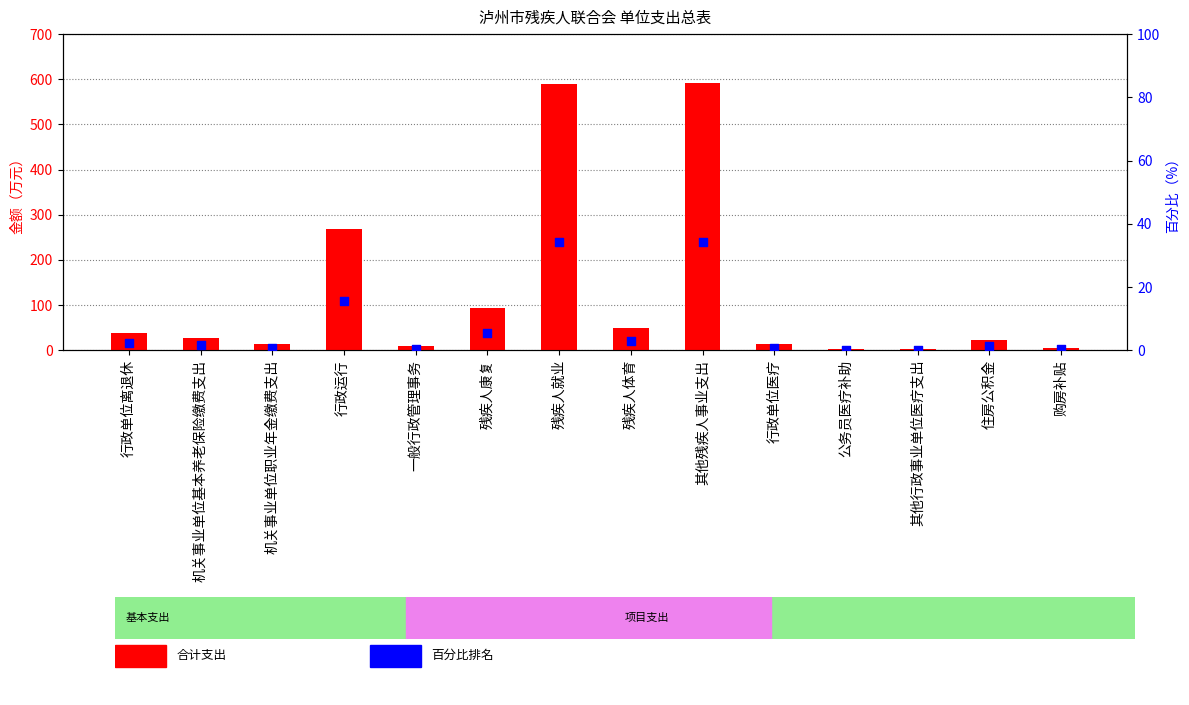

Which series reaches the maximum Y coordinate?

合计